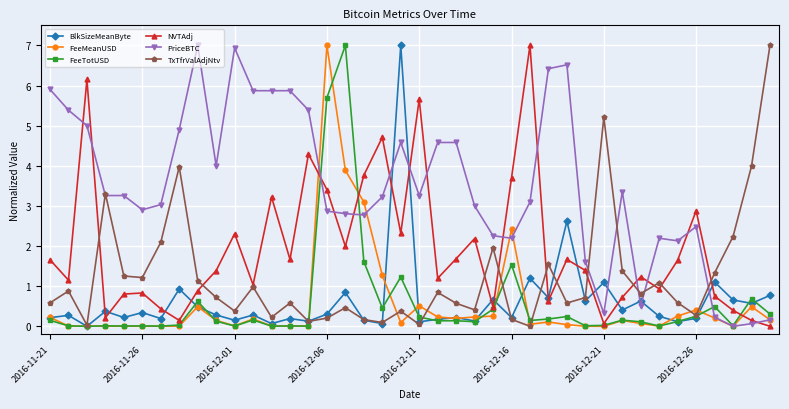

What is the value of the PriceBTC point at the 13th from the left?

5.9